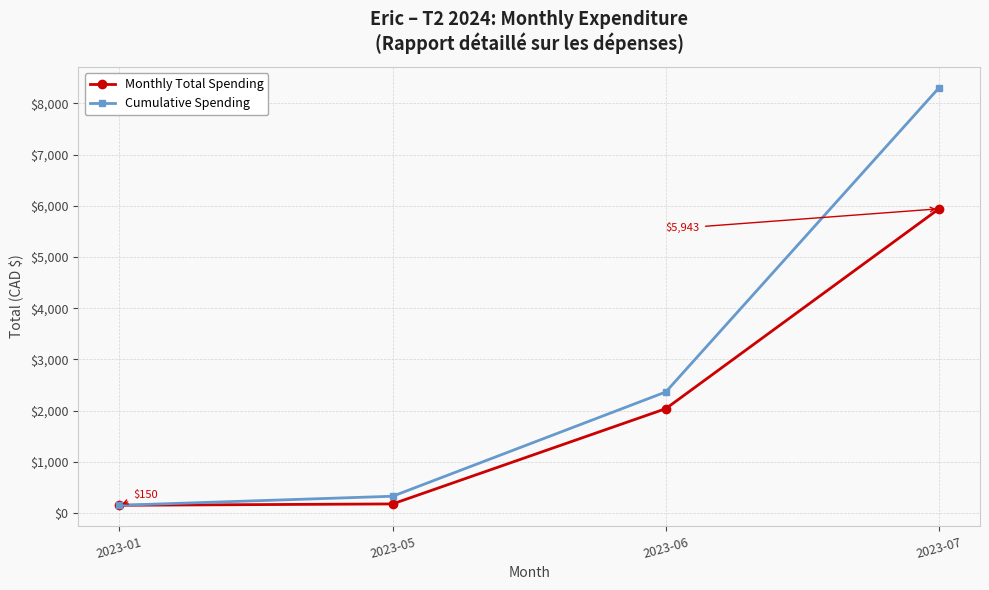

What is the difference between the highest and lowest values at 2023-06?

326.6